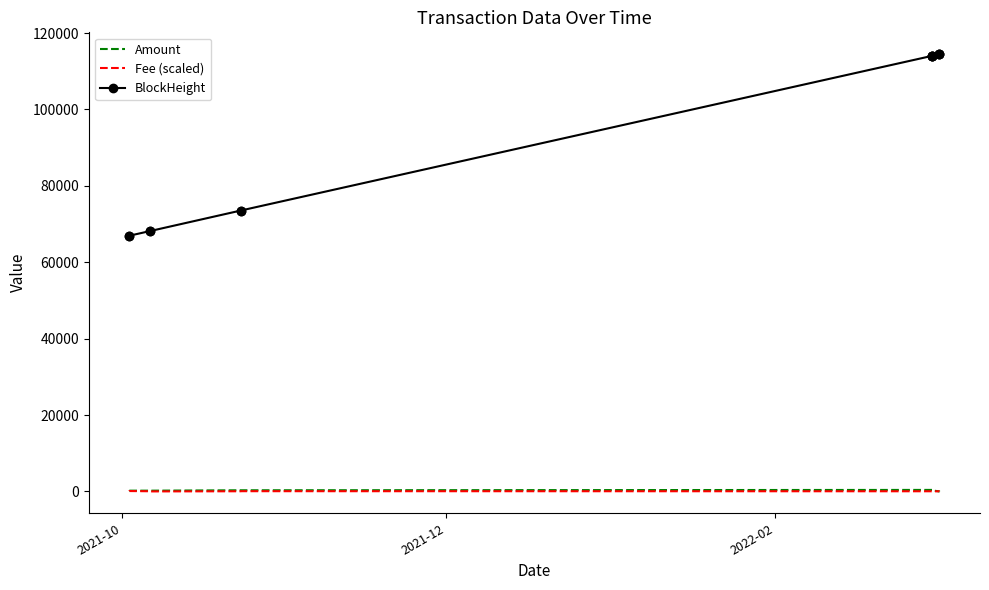

Is the value of Amount at 9 greater than the value of BlockHeight at 6?

No